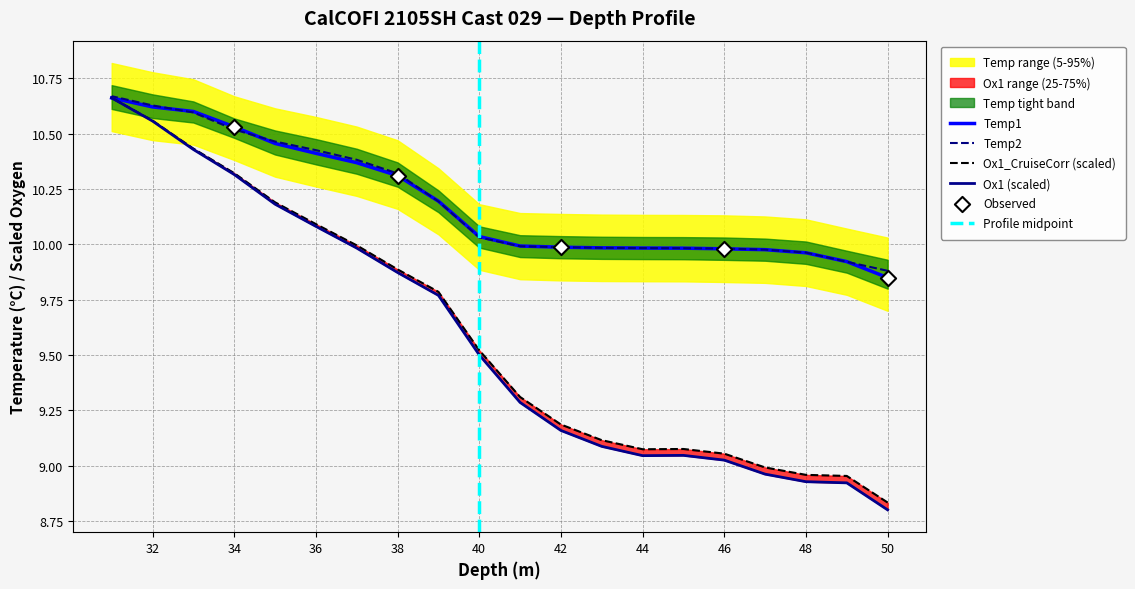

Which series has the widest spread of Y values?

Ox1